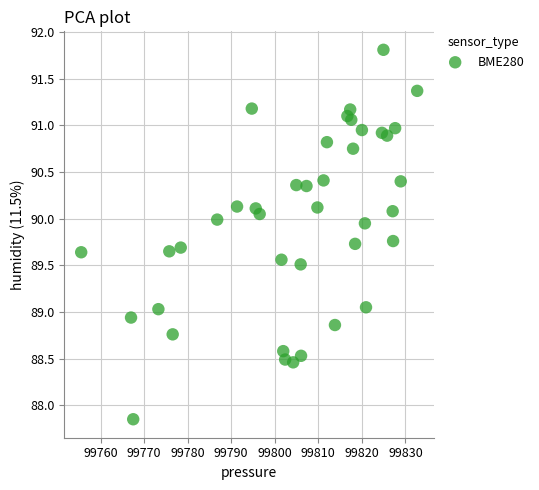

What is the range of X values (max minus min)?

77.1